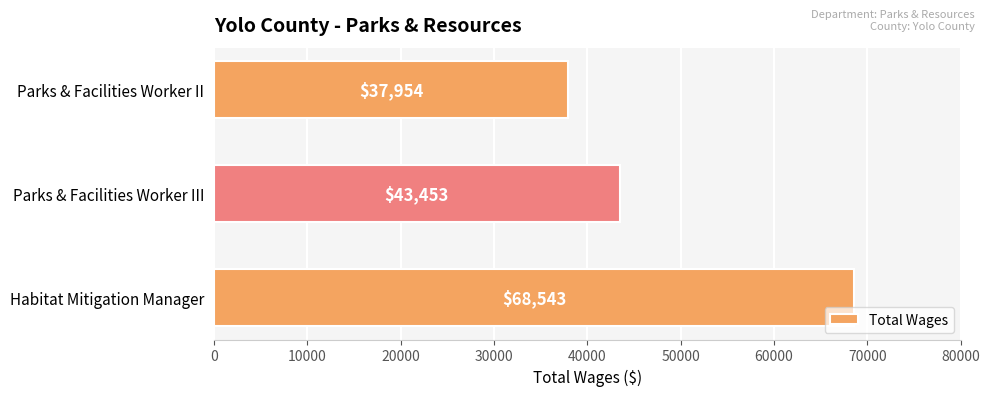

Between Parks & Facilities Worker II and Parks & Facilities Worker III, which is larger?

Parks & Facilities Worker III